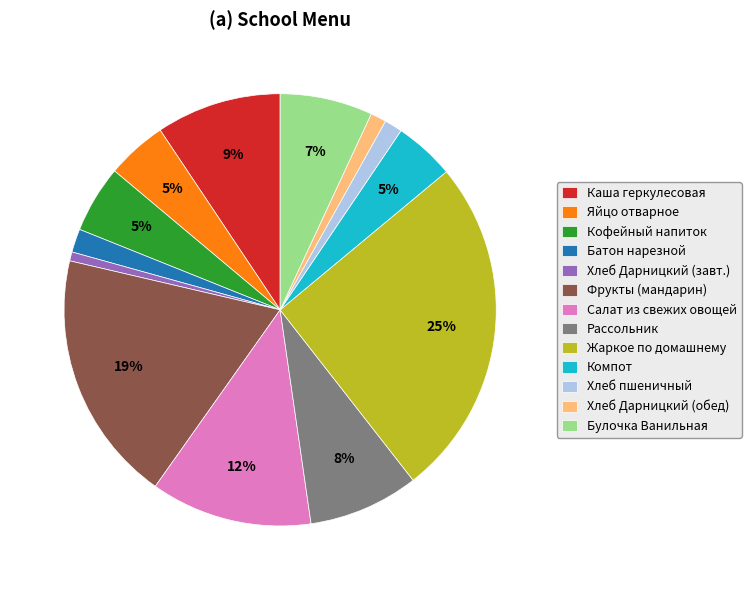

Between Салат из свежих овощей and Булочка Ванильная, which is larger?

Салат из свежих овощей